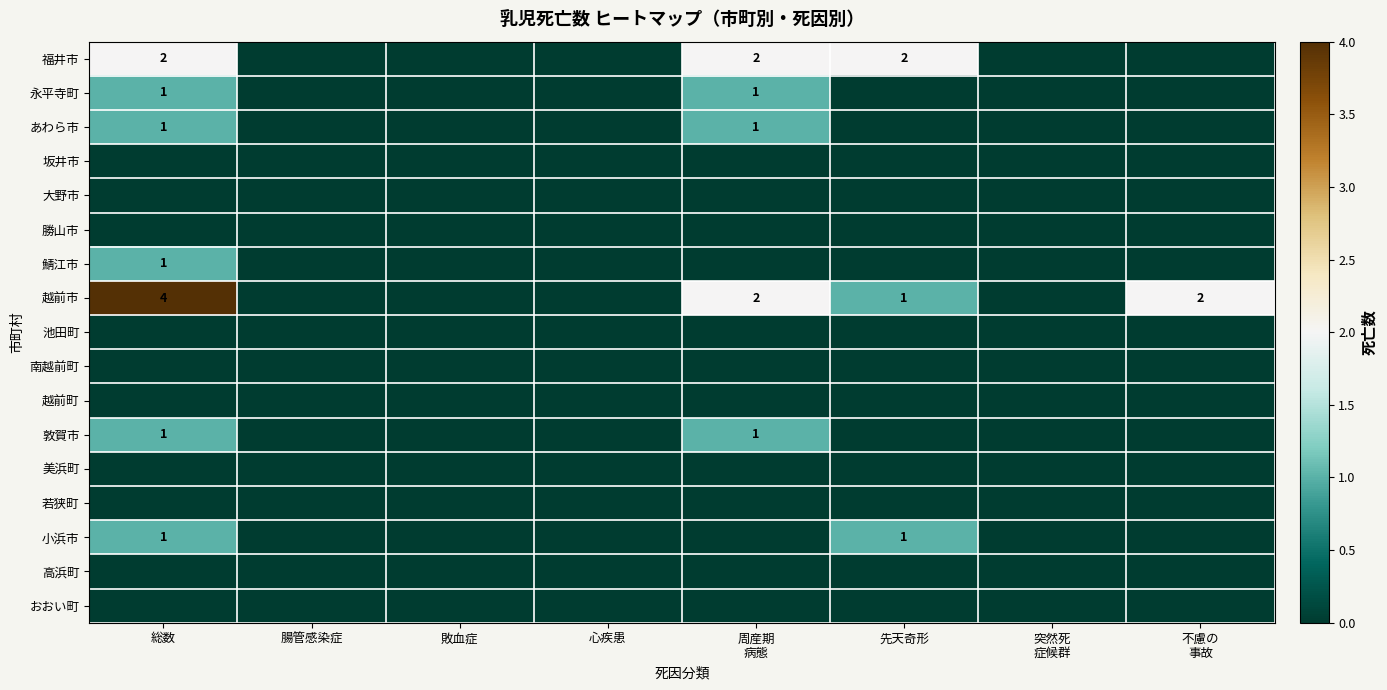

What is the greatest value displayed?

4